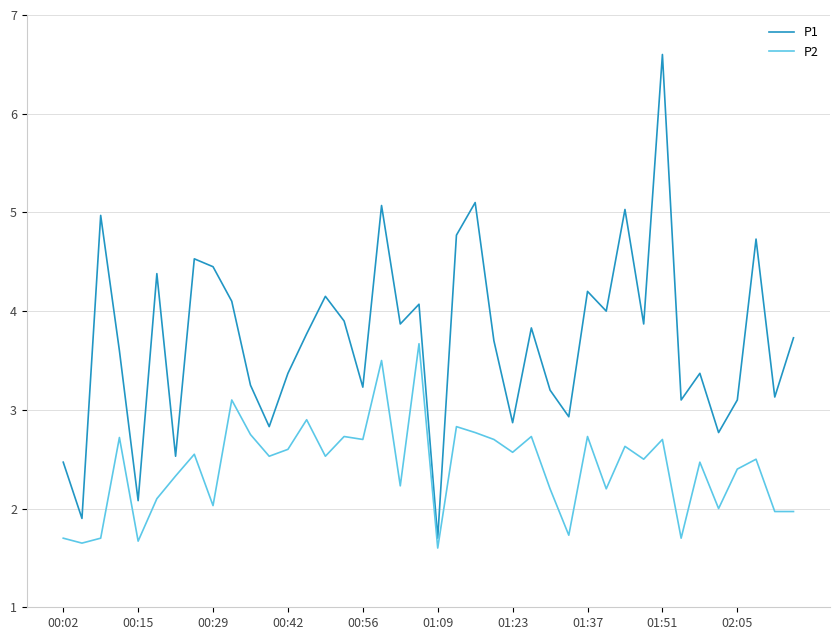

List the series in order of their overall mean, highest first.

P1, P2